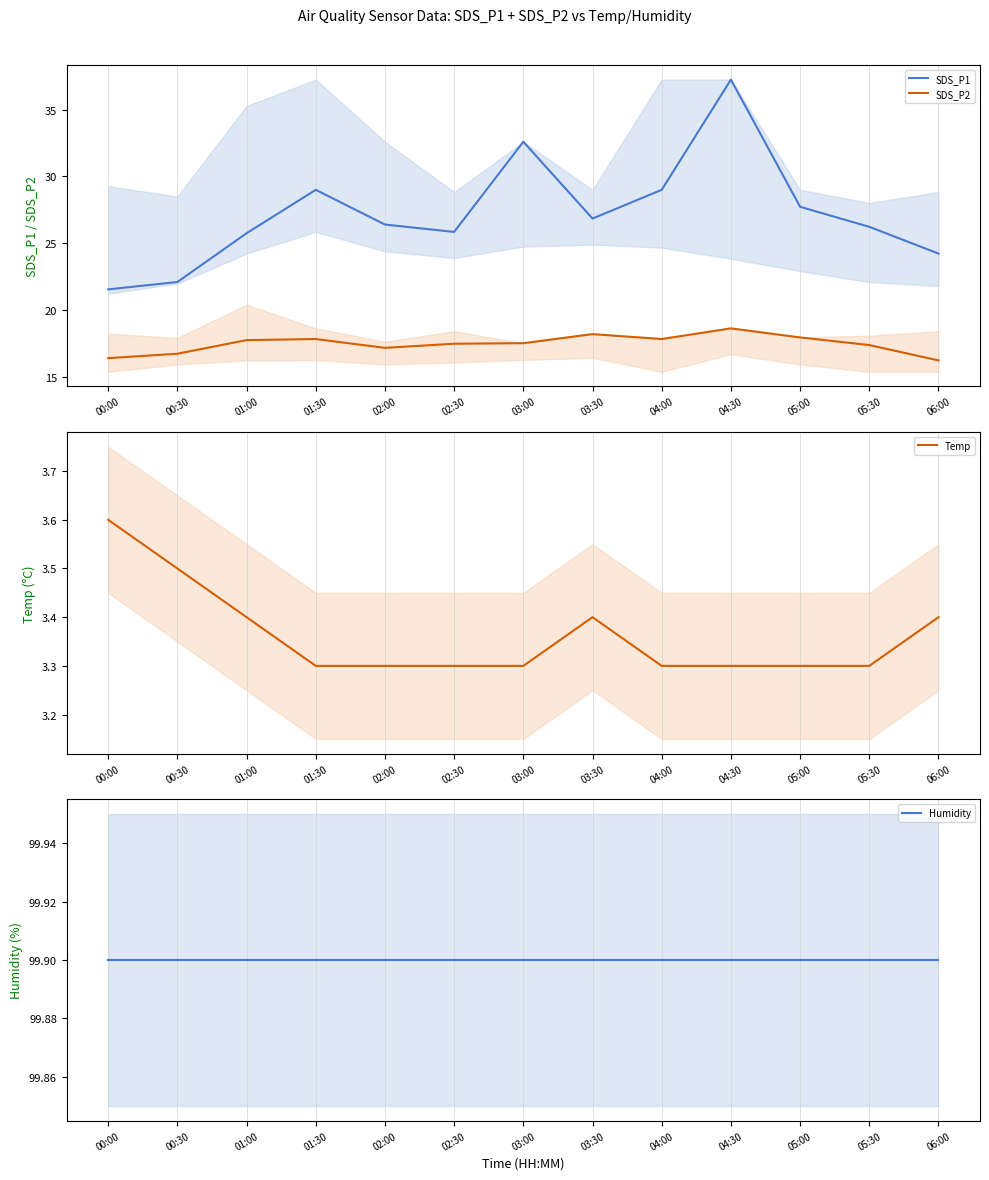

Which series has the widest spread of values?

SDS_P1